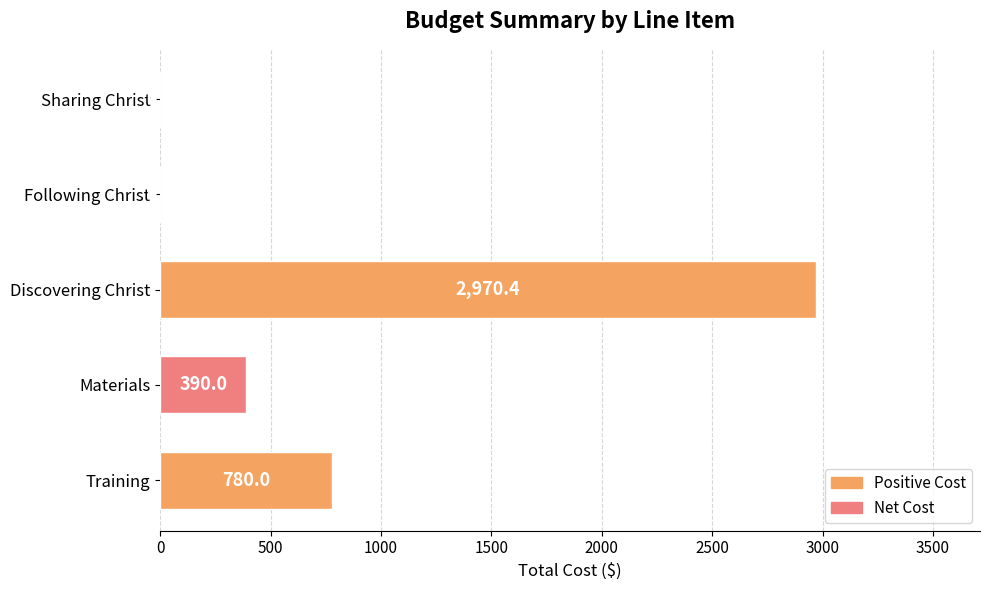

What is the sum of the values at Following Christ and Materials?

390.0